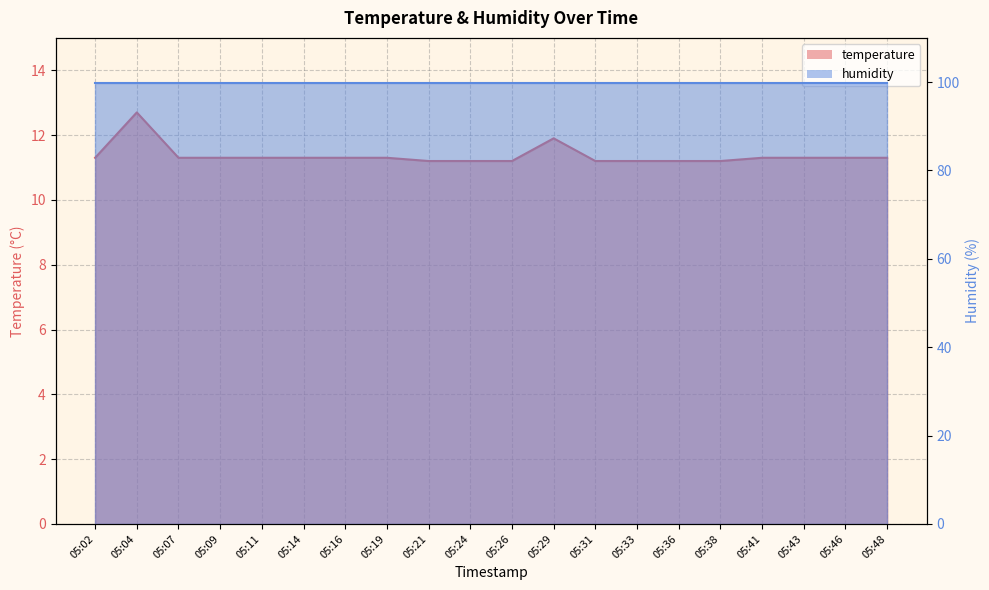

Reading left to right, extract all data points from this chart.

11.3	12.7	11.3	11.3	11.3	11.3	11.3	11.3	11.2	11.2	11.2	11.9	11.2	11.2	11.2	11.2	11.3	11.3	11.3	11.3